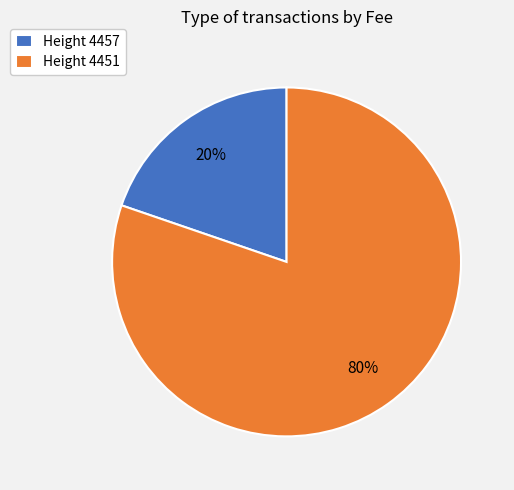

Which category has the biggest portion of the pie?

Height 4451